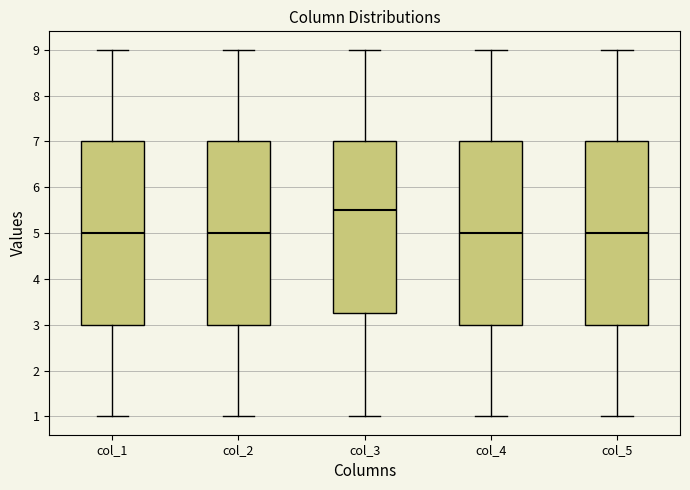

Reading left to right, transcribe this box plot: for each box, give where its median line is, the range the box spans, and where its two whiskers end, as read against the y-axis. The values are not printed on the chart, so give them approximately, as read against the axis.

col_1: median 5.0, box 3.0 to 7.0, whiskers 1.0 to 9.0
col_2: median 5.0, box 3.0 to 7.0, whiskers 1.0 to 9.0
col_3: median 5.5, box 3.3 to 7.0, whiskers 1.0 to 9.0
col_4: median 5.0, box 3.0 to 7.0, whiskers 1.0 to 9.0
col_5: median 5.0, box 3.0 to 7.0, whiskers 1.0 to 9.0